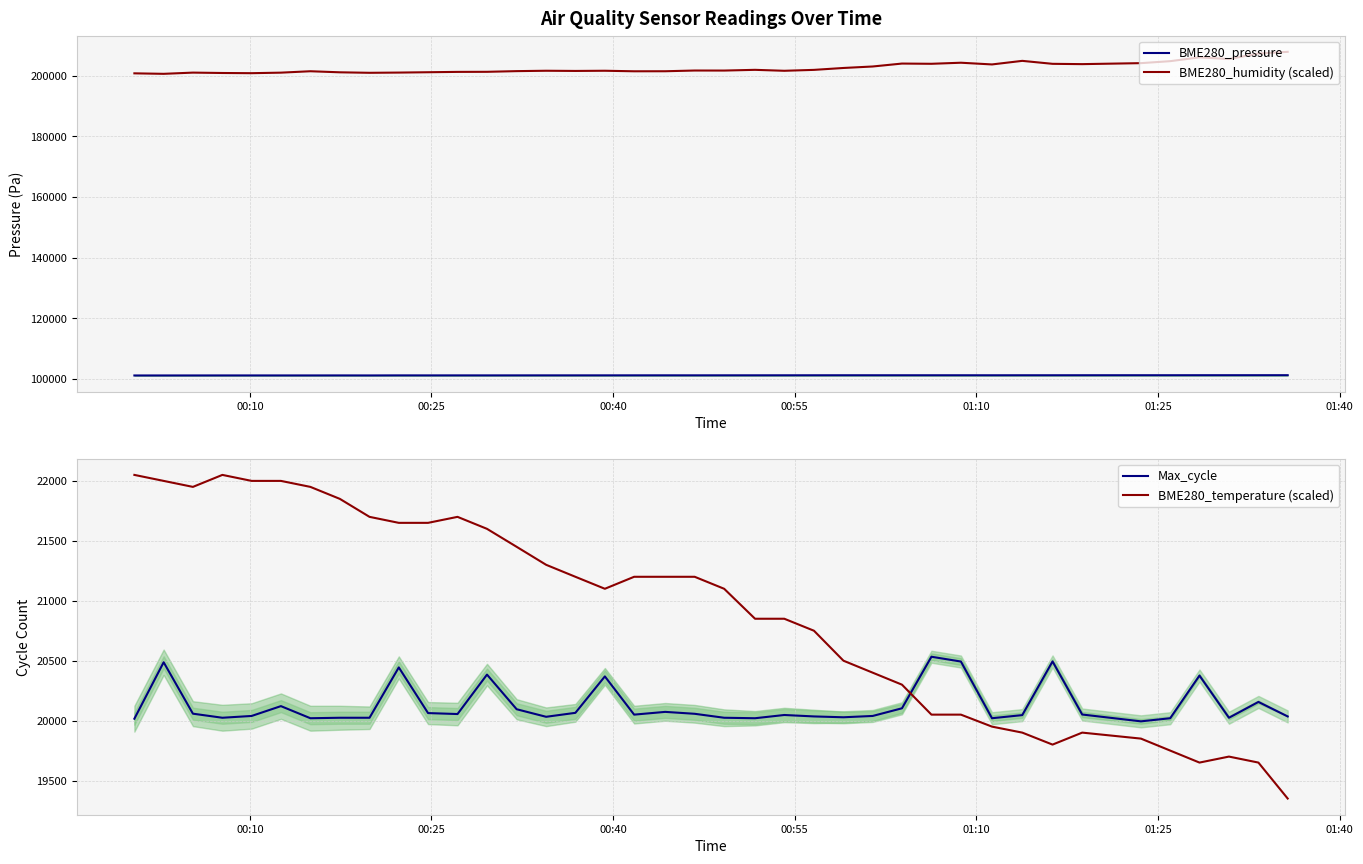

What is the highest value of the BME280_pressure series?

101197.2